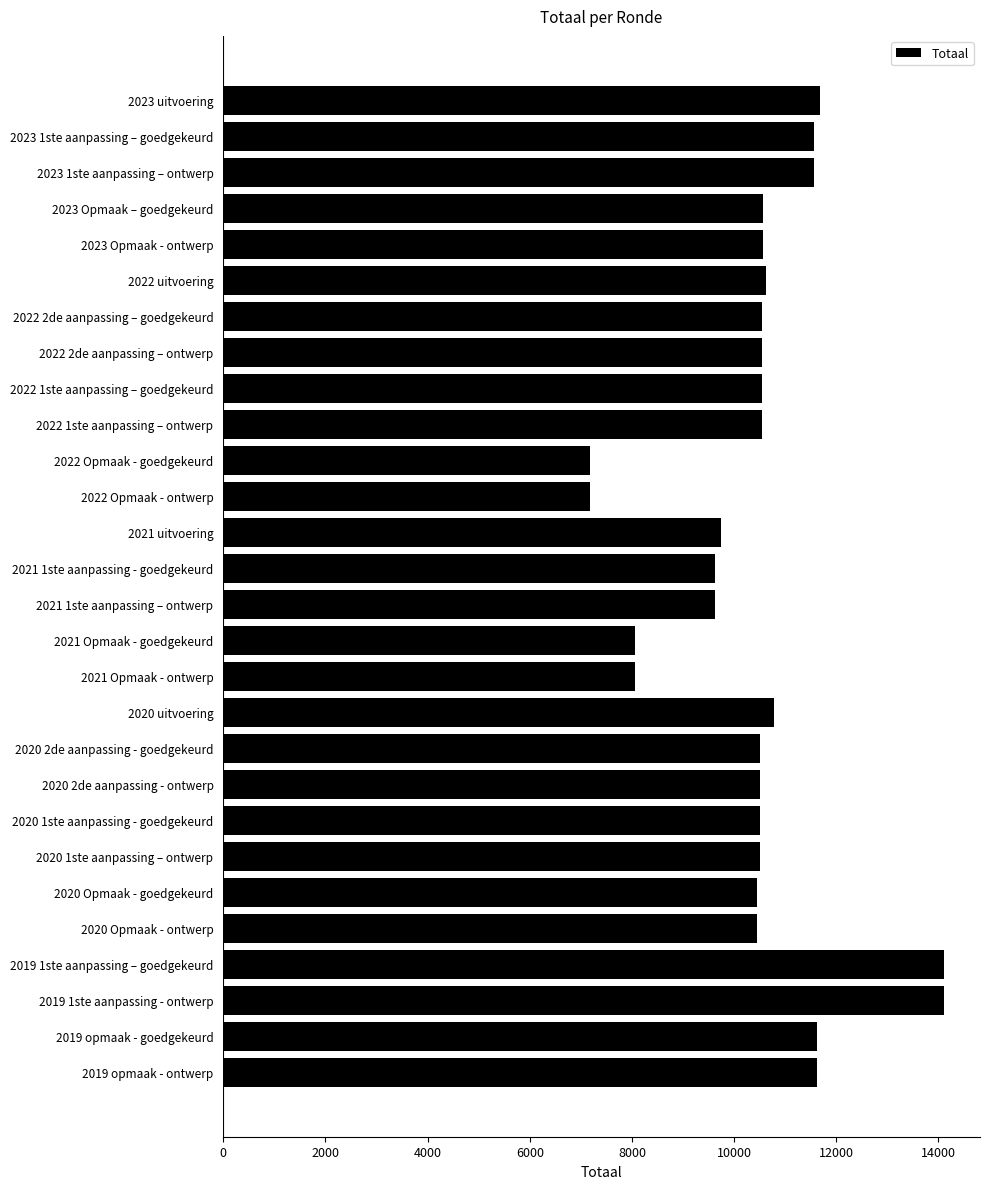

What is the change in value from 2021 1ste aanpassing - goedgekeurd to 2022 Opmaak - goedgekeurd?

-2451